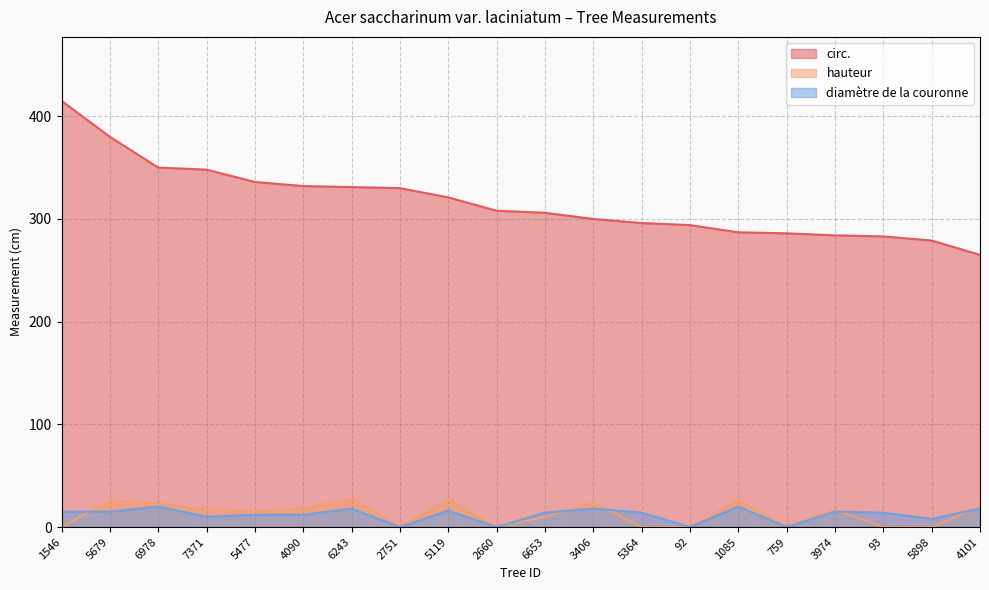

True or false: hauteur has a value of 17 at 3974.

True